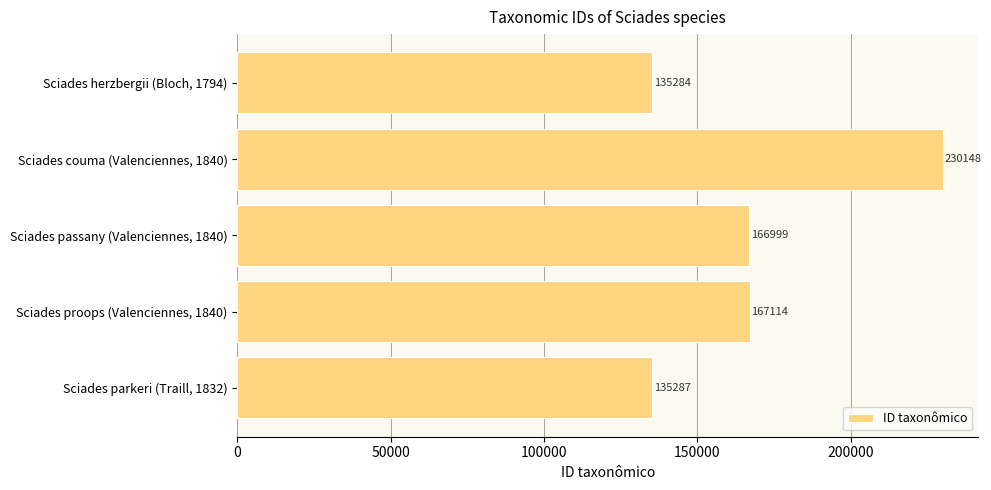

The chart shows a value of 57781 at Sciades passany (Valenciennes, 1840). True or false?

False